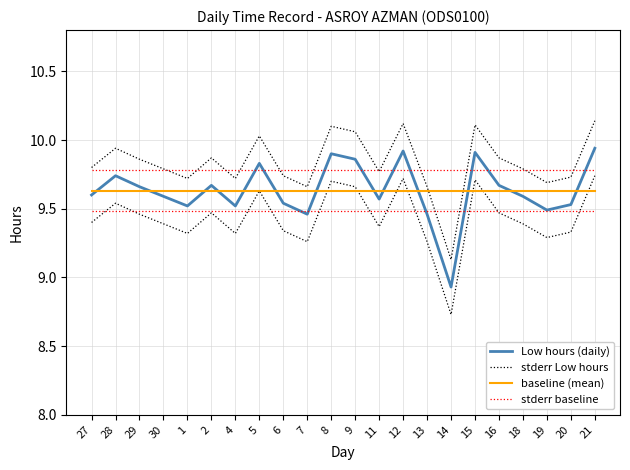

At which category is the sum across all series the highest?

21